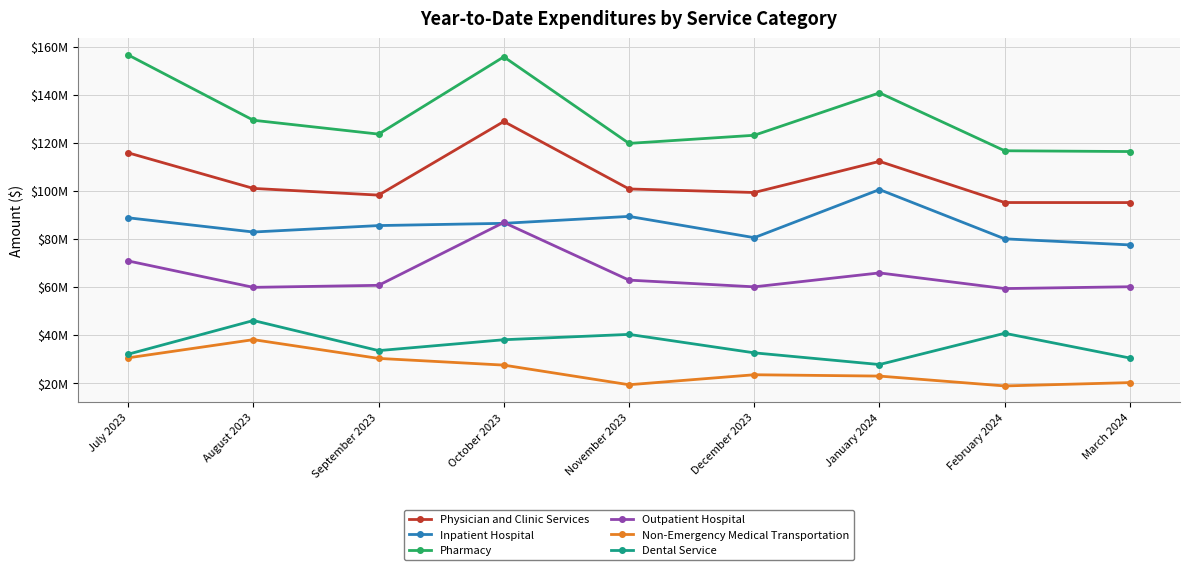

Count the number of categories in the chart.

9